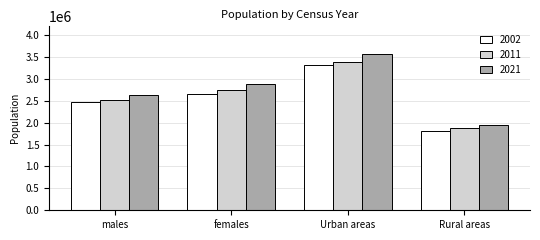

At which label does 2021 reach its peak?

Urban areas